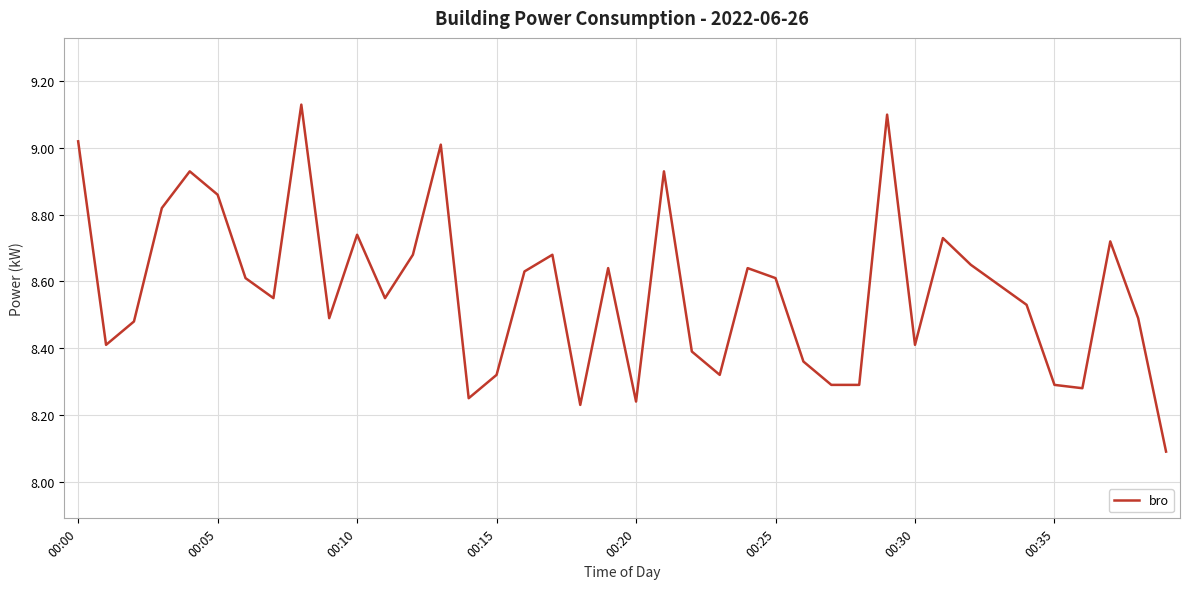

What is the smallest value displayed?

8.1